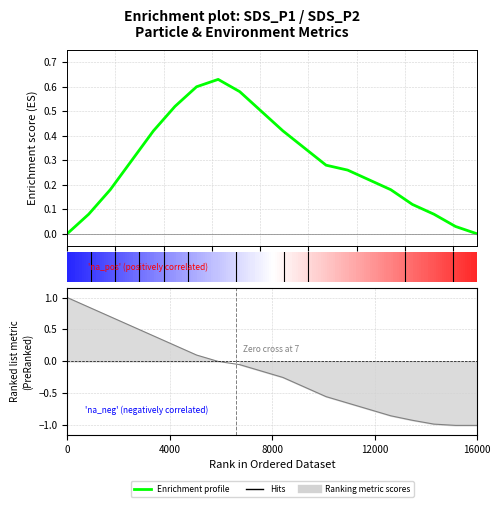

Read the value at 2.

0.1